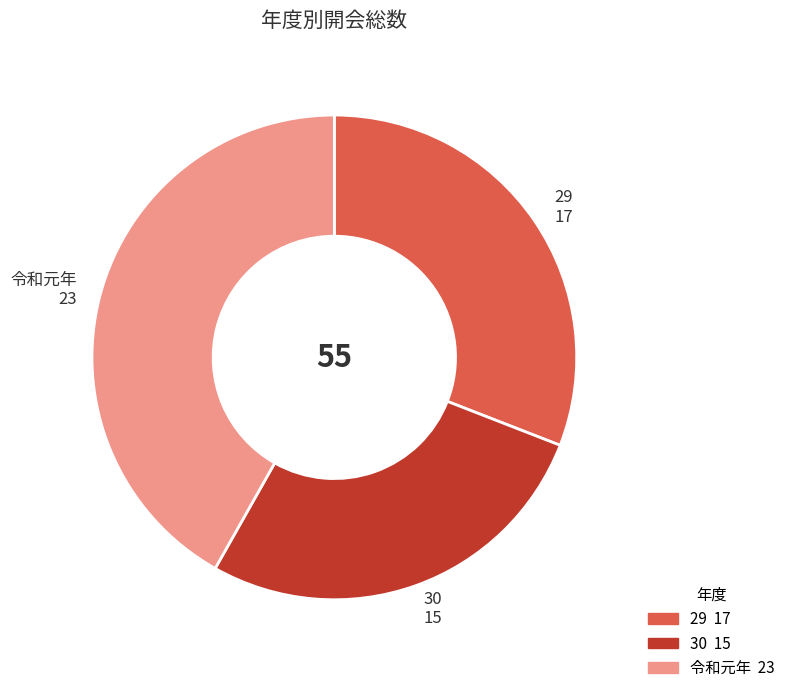

How many segments does this pie chart have?

3